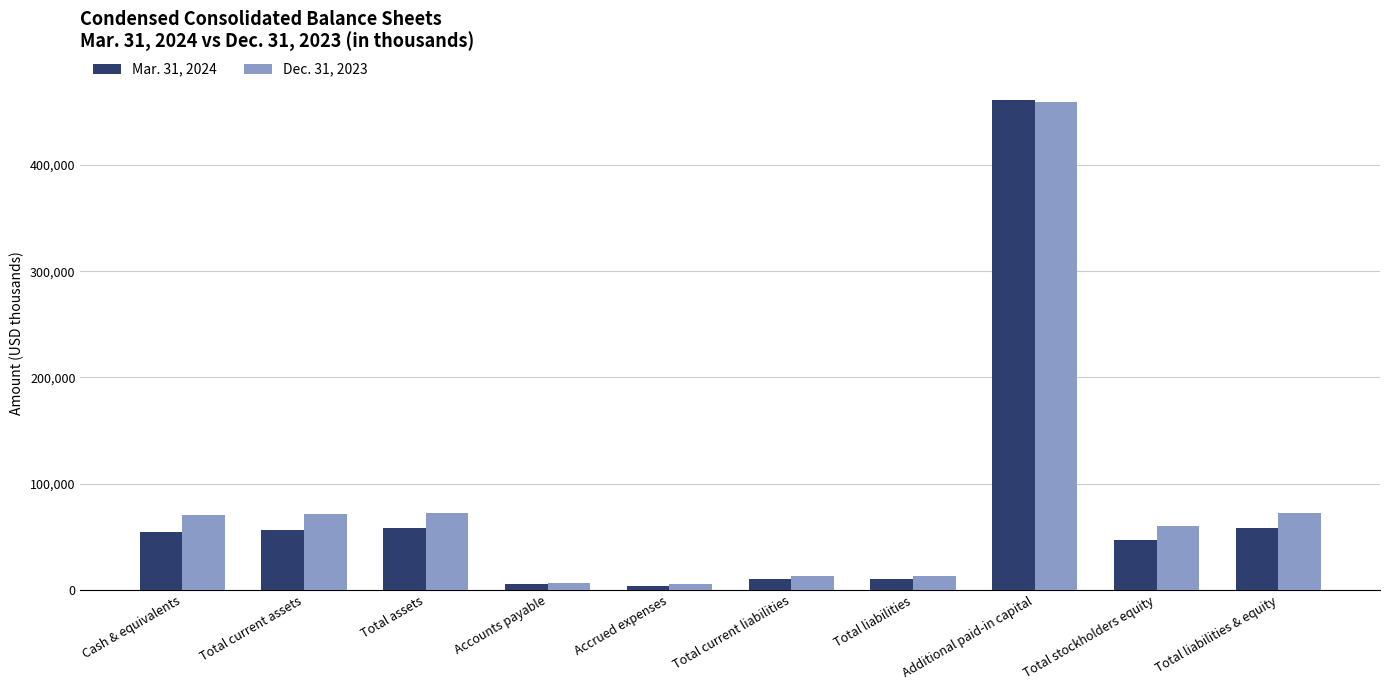

What is the spread (max minus min) of values at Accounts payable?

514